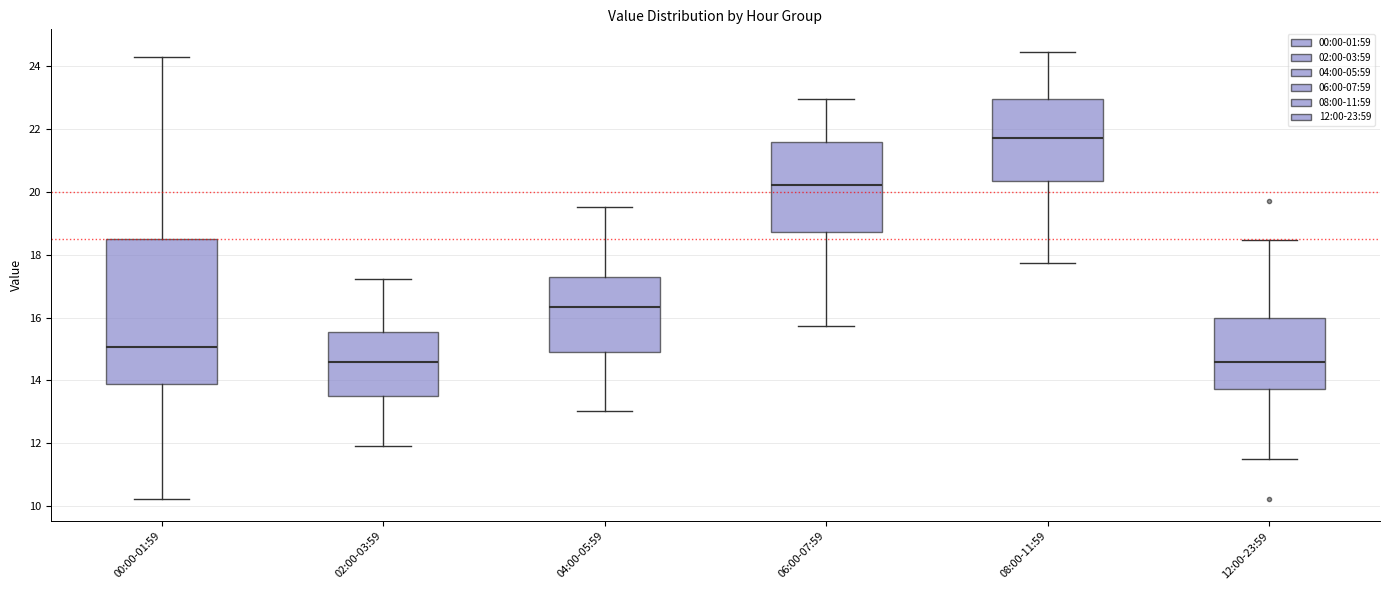

Where is the lower edge of the box for 12:00-23:59 on the y-axis? The values are not printed on the chart, so give them approximately, as read against the axis.

13.8